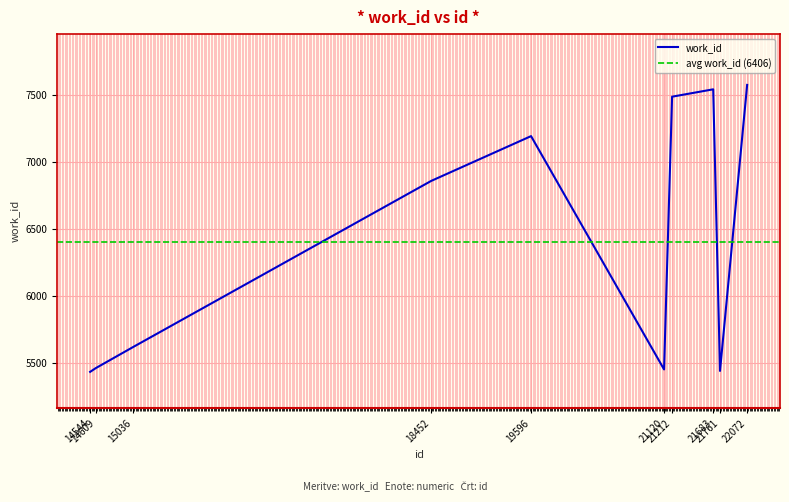

What is the difference between the second highest and second lowest values?

2100